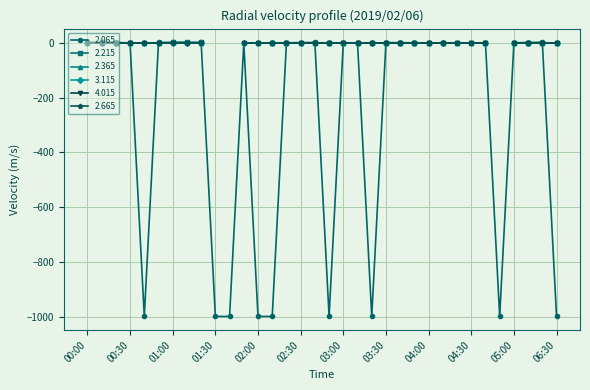

How many lines are shown in the chart?

6